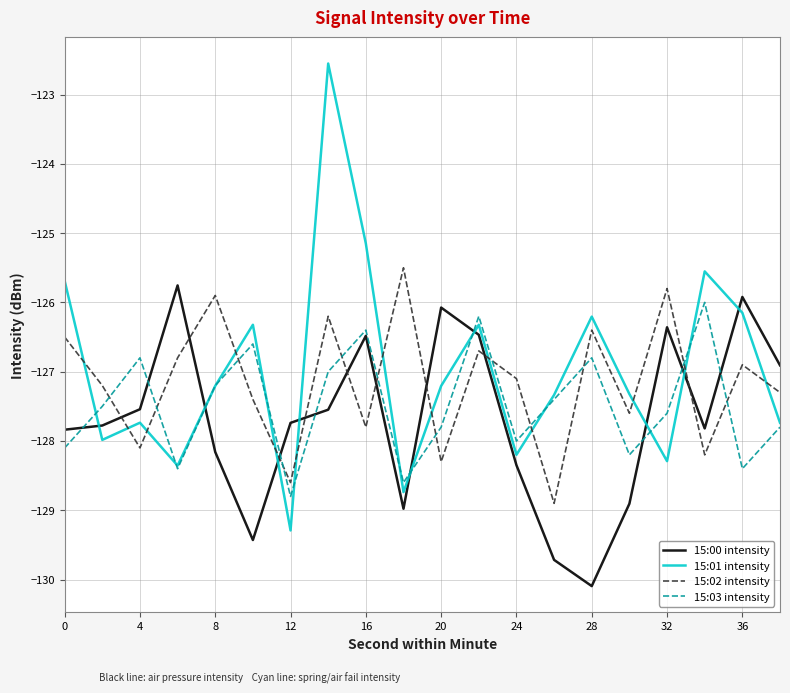

What is the smallest value displayed?

-130.1